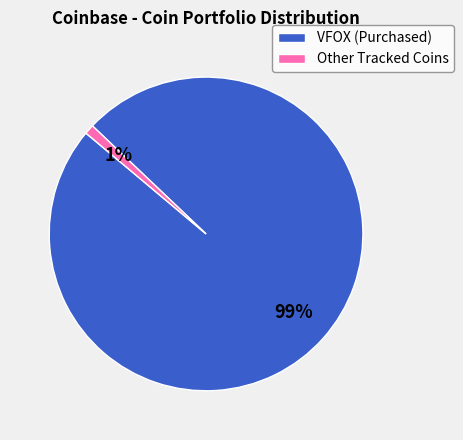

Which has a higher value, VFOX (Purchased) or Other Tracked Coins?

VFOX (Purchased)